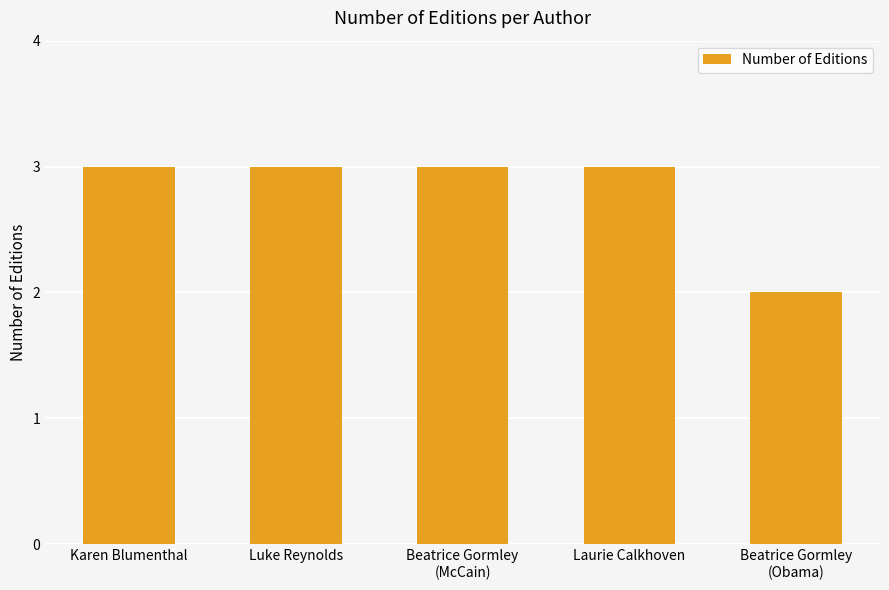

Does the chart contain any negative values?

No